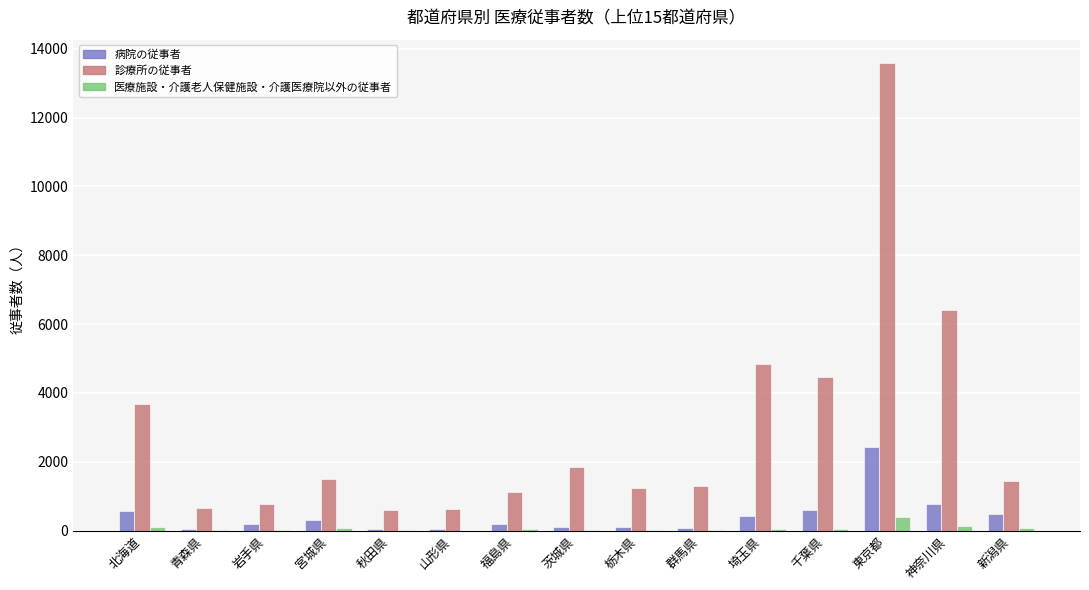

What is the sum of all 診療所の従事者 values?

44096